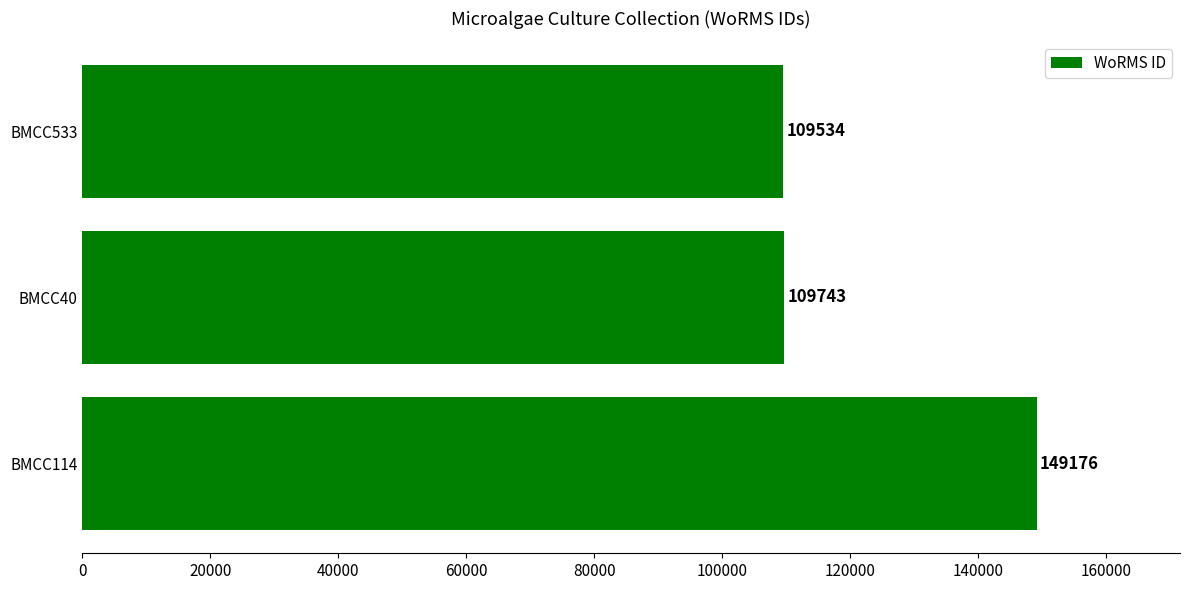

Between BMCC533 and BMCC114, which is larger?

BMCC114